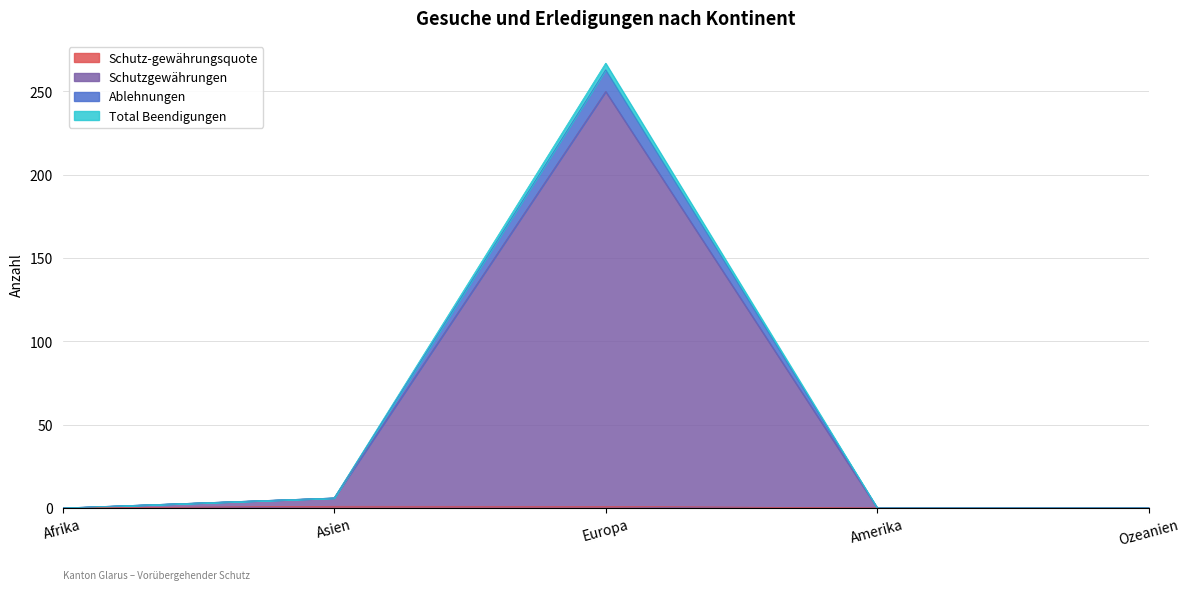

Rank the series at Afrika from lowest to highest value.

Schutz-gewährungsquote, Schutzgewährungen, Ablehnungen, Total Beendigungen